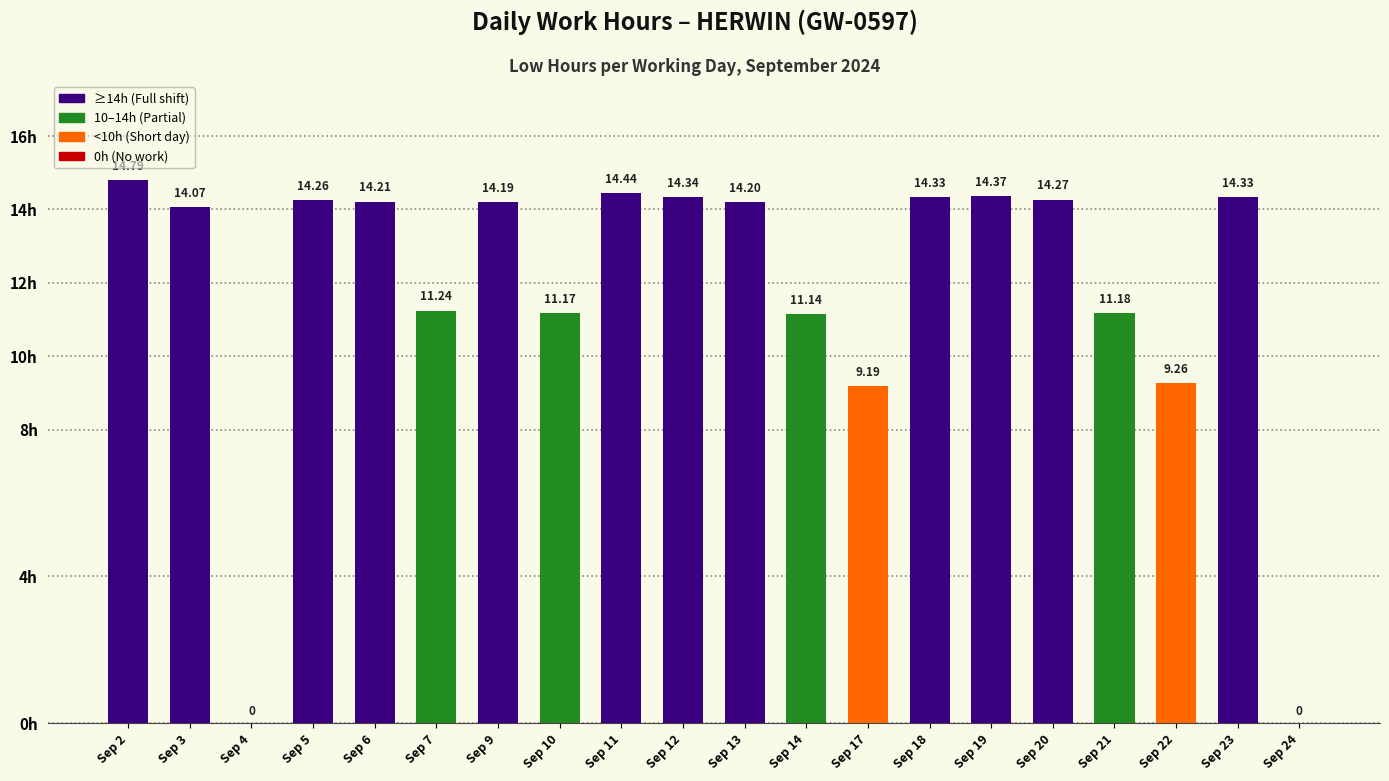

What is the average value?

11.7